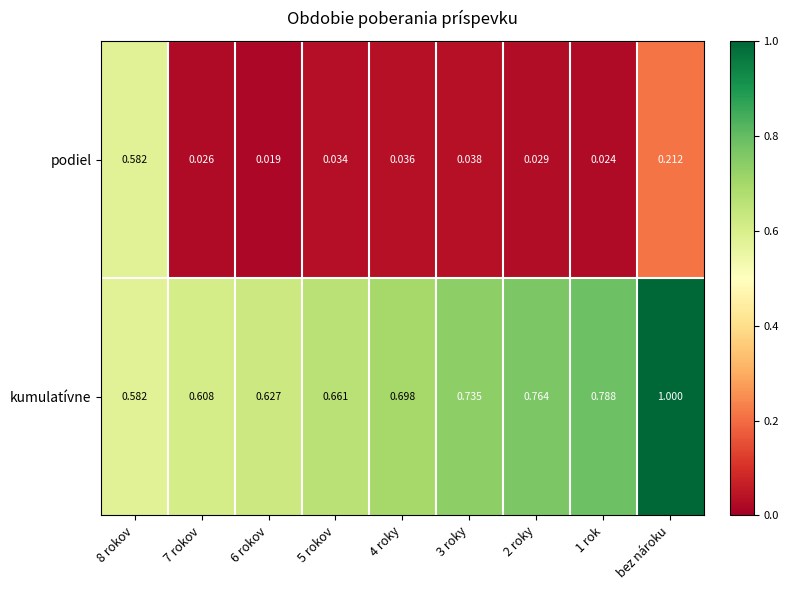

Which series has the largest total across all categories?

kumulatívne